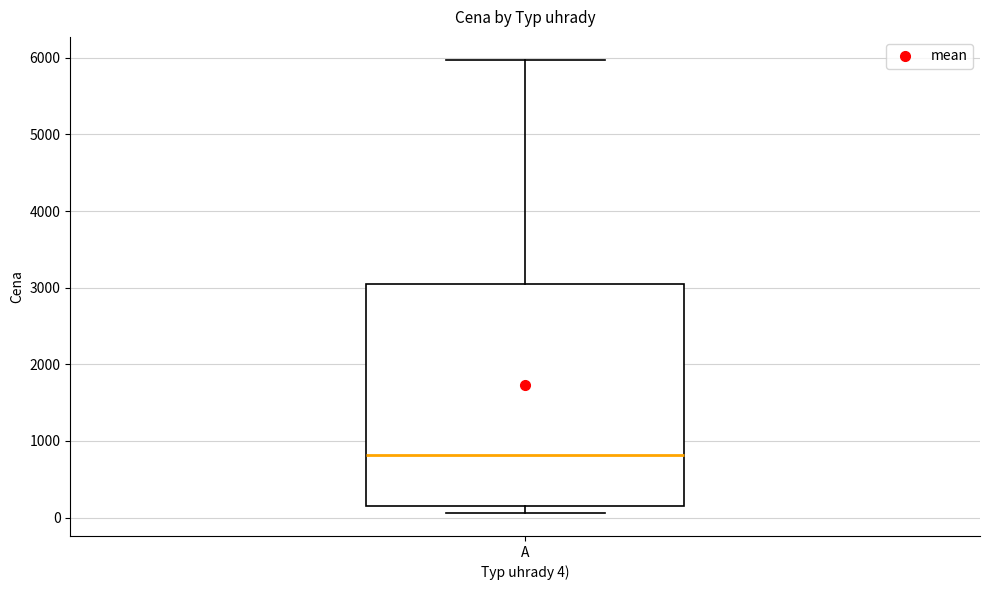

Where does the median line of the box for A sit on the y-axis? The values are not printed on the chart, so give them approximately, as read against the axis.

800